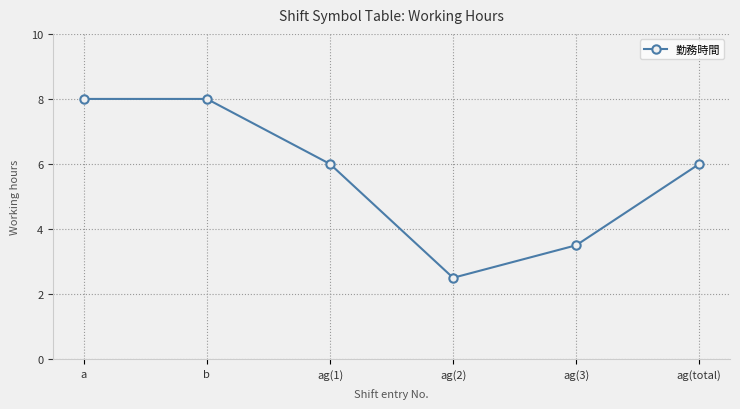

The chart shows a value of 8.5 at ag(total). True or false?

False